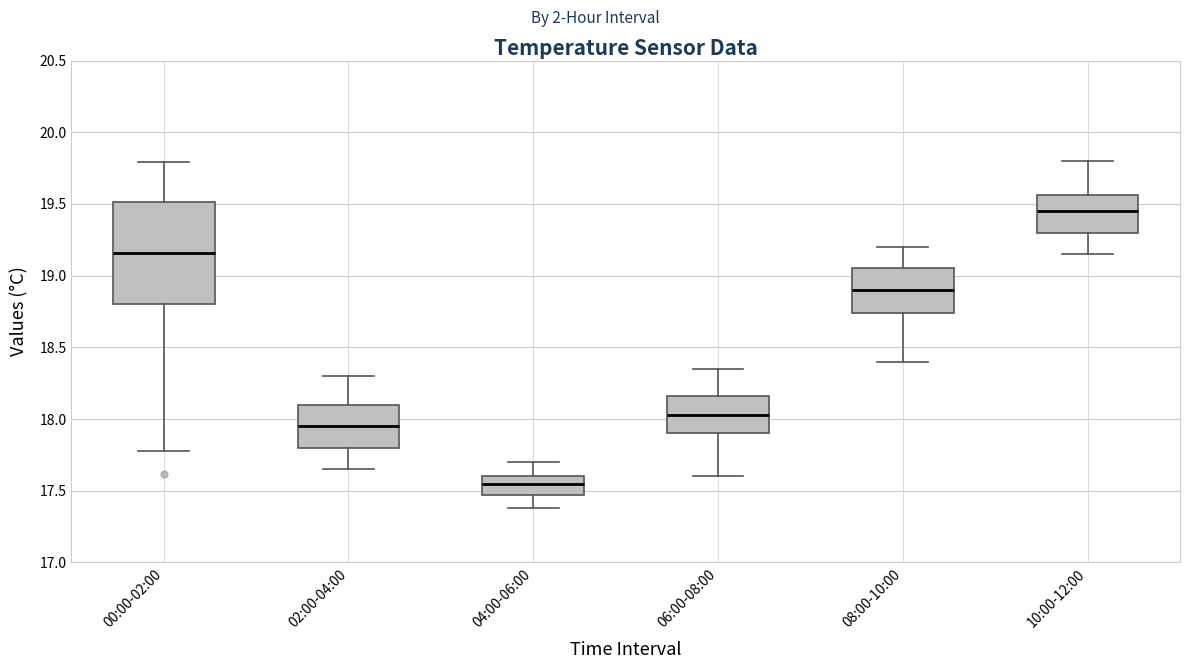

Reading left to right, read every box against the y-axis: the position of its median line, the range the box covers, and the ends of its whiskers. The values are not printed on the chart, so give them approximately, as read against the axis.

00:00-02:00: median 19.15, box 18.80 to 19.50, whiskers 17.80 to 19.80
02:00-04:00: median 17.95, box 17.80 to 18.10, whiskers 17.65 to 18.30
04:00-06:00: median 17.55, box 17.45 to 17.60, whiskers 17.40 to 17.70
06:00-08:00: median 18.05, box 17.90 to 18.15, whiskers 17.60 to 18.35
08:00-10:00: median 18.90, box 18.75 to 19.05, whiskers 18.40 to 19.20
10:00-12:00: median 19.45, box 19.30 to 19.55, whiskers 19.15 to 19.80